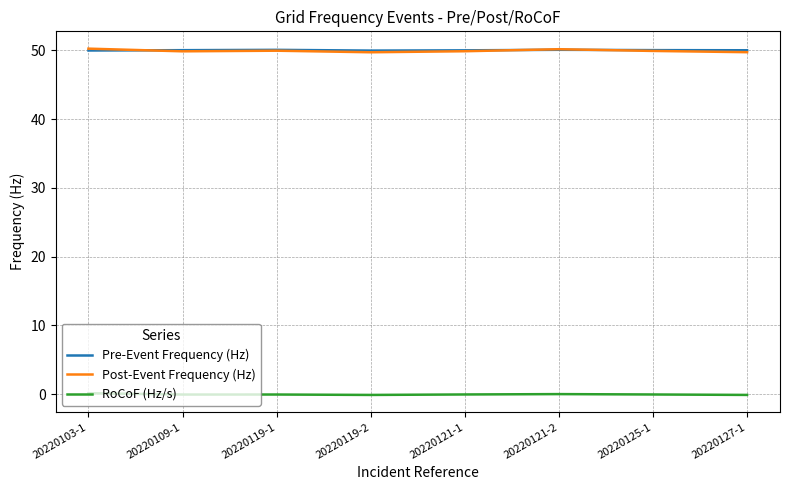

What is the total value across all series at 20220119-2?

99.5